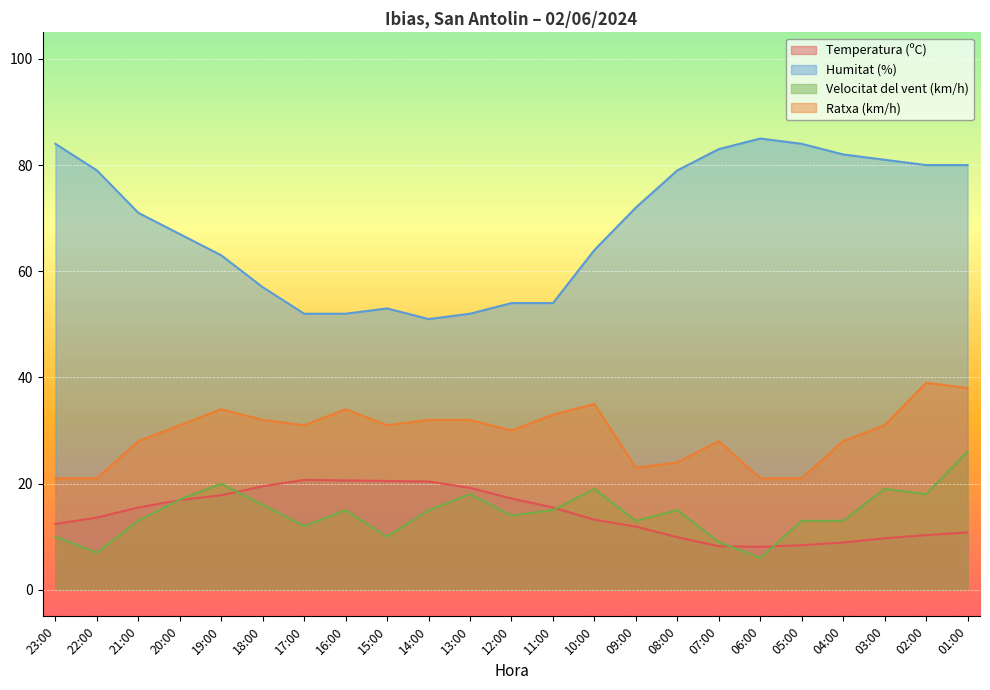

Reading left to right, extract all data points from this chart.

Temperatura (ºC): 23:00=12.4	22:00=13.6	21:00=15.5	20:00=16.9	19:00=17.8	18:00=19.5	17:00=20.7	16:00=20.6	15:00=20.5	14:00=20.4	13:00=19.2	12:00=17.2	11:00=15.5	10:00=13.2	09:00=11.9	08:00=9.9	07:00=8.2	06:00=8.1	05:00=8.4	04:00=8.9	03:00=9.7	02:00=10.3	01:00=10.8
Humitat (%): 23:00=84.0	22:00=79.0	21:00=71.0	20:00=67.0	19:00=63.0	18:00=57.0	17:00=52.0	16:00=52.0	15:00=53.0	14:00=51.0	13:00=52.0	12:00=54.0	11:00=54.0	10:00=64.0	09:00=72.0	08:00=79.0	07:00=83.0	06:00=85.0	05:00=84.0	04:00=82.0	03:00=81.0	02:00=80.0	01:00=80.0
Velocitat del vent (km/h): 23:00=10.0	22:00=7.0	21:00=13.0	20:00=17.0	19:00=20.0	18:00=16.0	17:00=12.0	16:00=15.0	15:00=10.0	14:00=15.0	13:00=18.0	12:00=14.0	11:00=15.0	10:00=19.0	09:00=13.0	08:00=15.0	07:00=9.0	06:00=6.0	05:00=13.0	04:00=13.0	03:00=19.0	02:00=18.0	01:00=26.0
Ratxa (km/h): 23:00=21.0	22:00=21.0	21:00=28.0	20:00=31.0	19:00=34.0	18:00=32.0	17:00=31.0	16:00=34.0	15:00=31.0	14:00=32.0	13:00=32.0	12:00=30.0	11:00=33.0	10:00=35.0	09:00=23.0	08:00=24.0	07:00=28.0	06:00=21.0	05:00=21.0	04:00=28.0	03:00=31.0	02:00=39.0	01:00=38.0